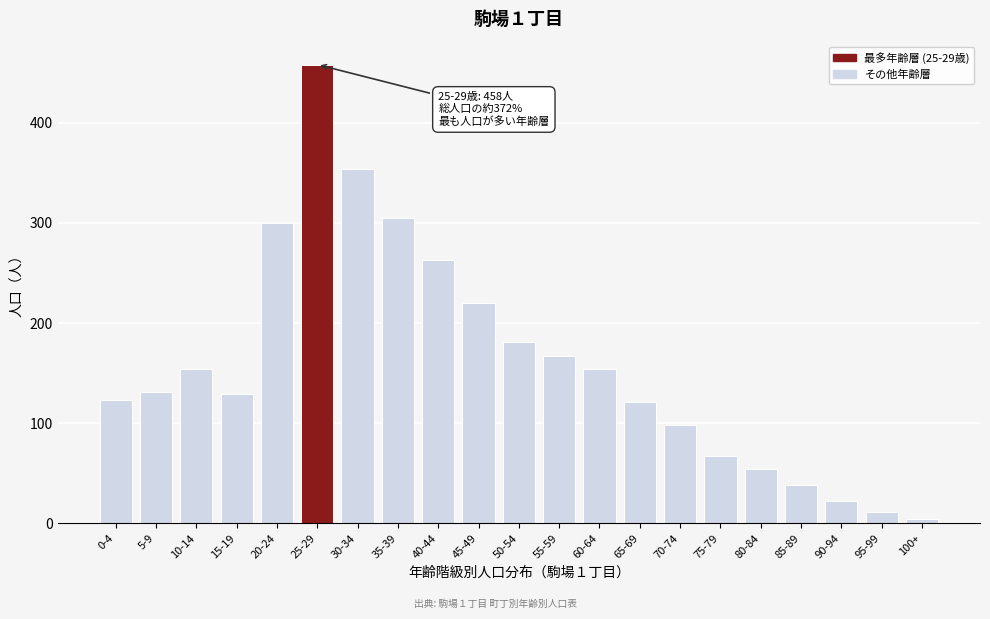

Reading right to left, extract all data points from this chart.

100+=4	95-99=11	90-94=22	85-89=38	80-84=54	75-79=67	70-74=98	65-69=121	60-64=154	55-59=167	50-54=181	45-49=220	40-44=263	35-39=305	30-34=354	25-29=458	20-24=300	15-19=129	10-14=154	5-9=131	0-4=123